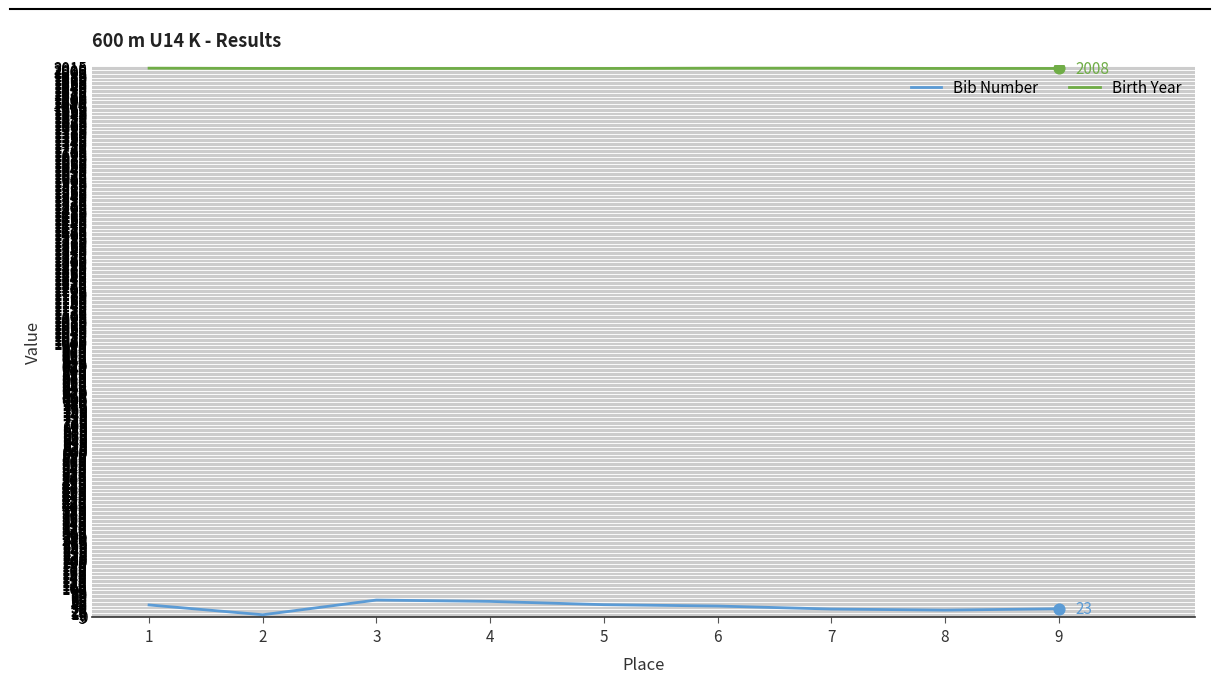

At how many categories does at least one series exceed 848?

9